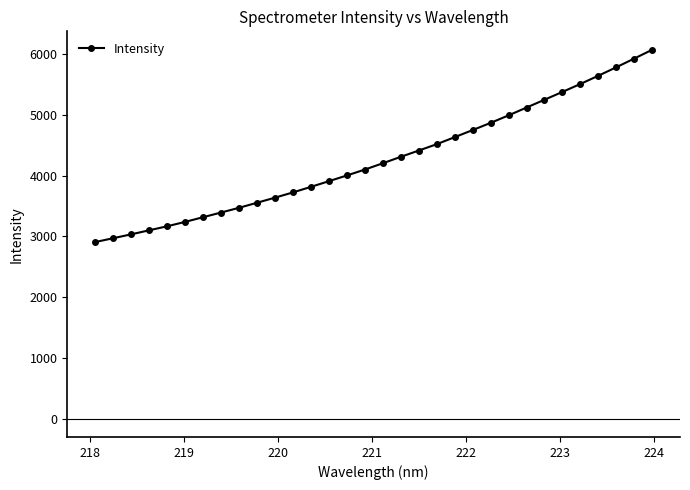

Reading left to right, extract all data points from this chart.

2907.4	2970.7	3034.7	3101.1	3167.4	3239.7	3317.0	3394.0	3471.9	3555.1	3639.0	3725.7	3817.1	3910.6	4004.8	4101.9	4205.9	4312.0	4415.3	4519.8	4636.0	4752.6	4871.2	4994.6	5123.5	5252.2	5381.3	5512.3	5647.9	5787.4	5930.7	6075.7